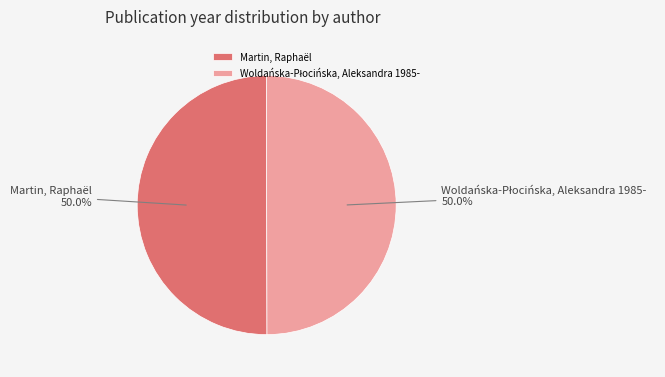

How much of the chart is everything except Martin, Raphaël?

50.0%